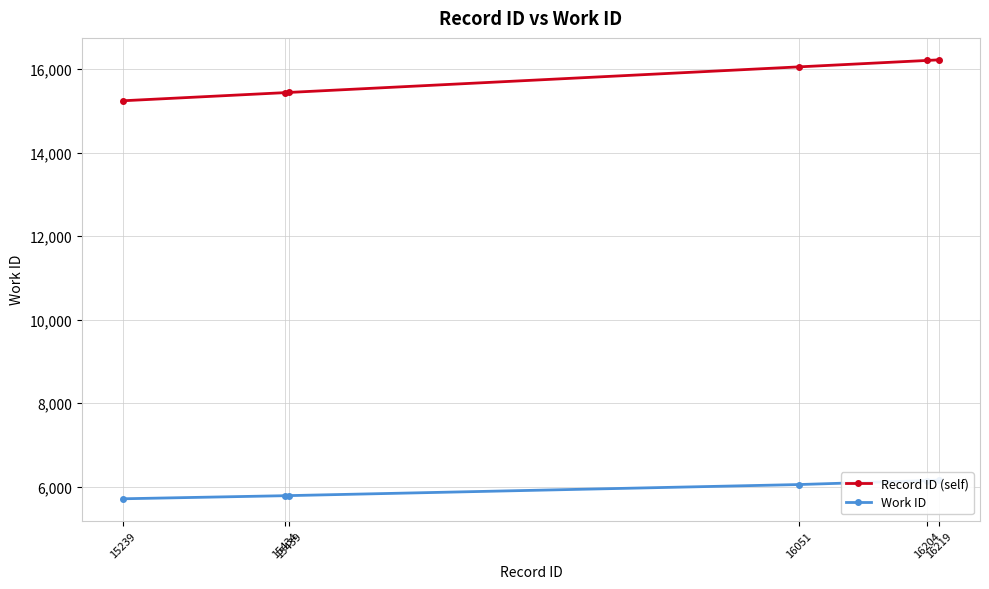

What is the average value of the Work ID series?

5940